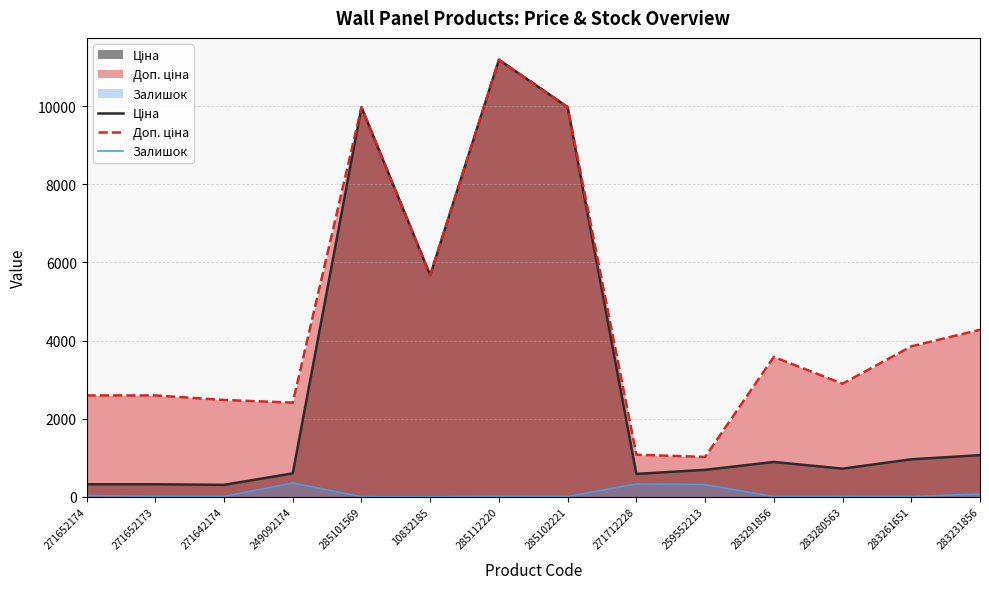

How many lines are shown in the chart?

3